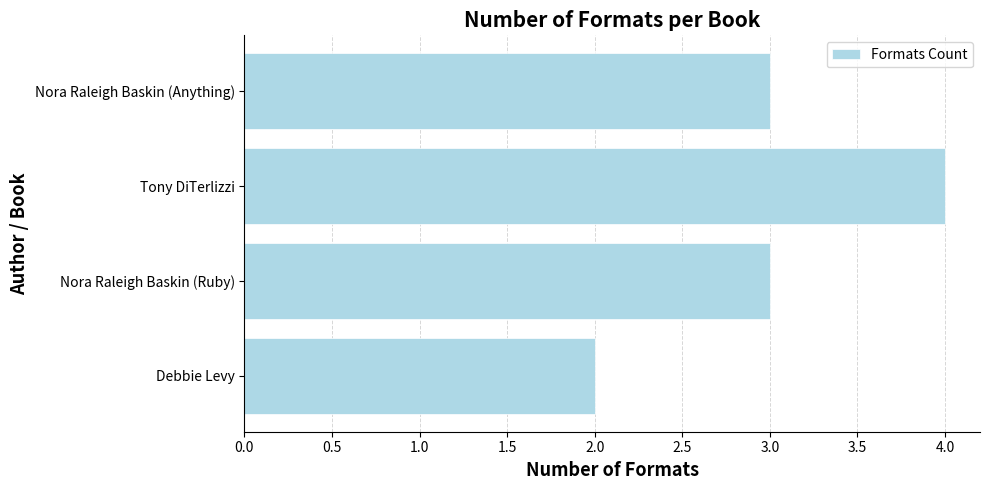

True or false: the data shows 4 at Tony DiTerlizzi.

True